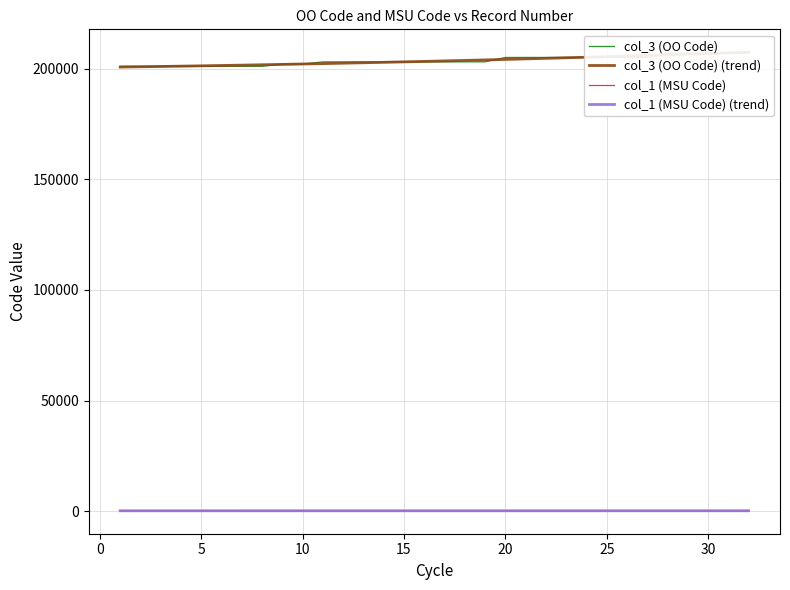

At how many categories does at least one series exceed 164870?

32